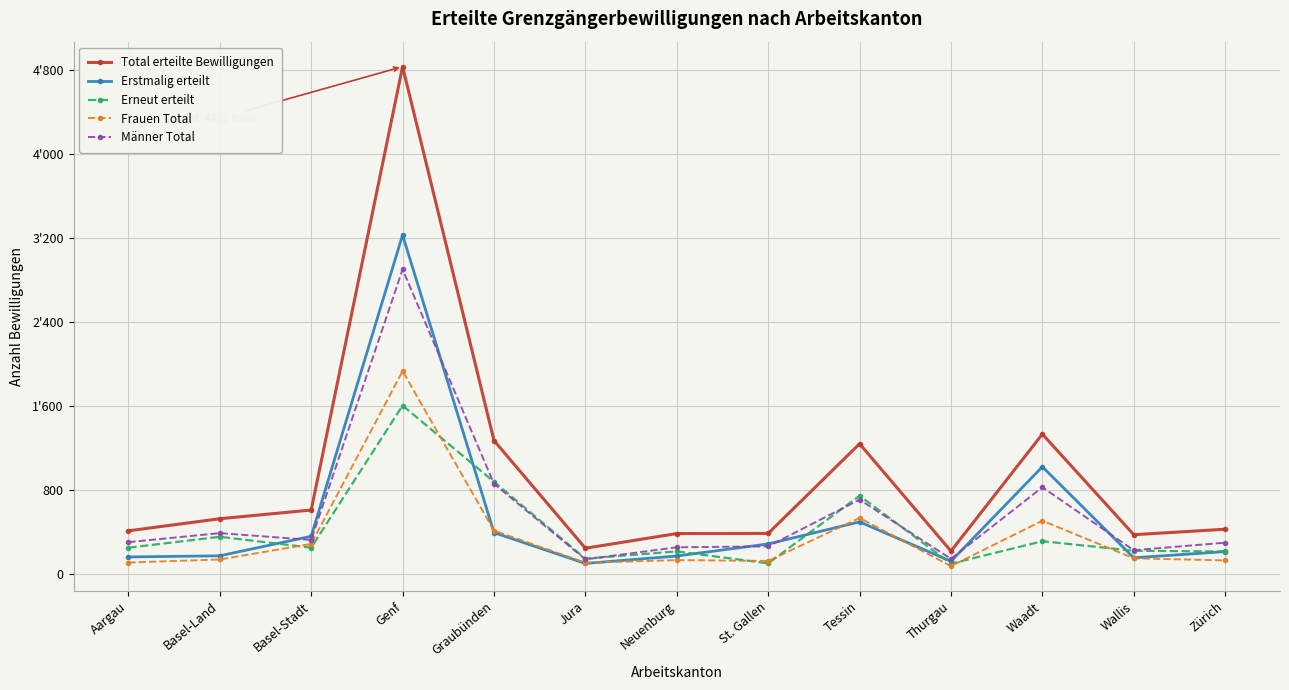

What are all the series names shown in the legend?

Total erteilte Bewilligungen, Erstmalig erteilt, Erneut erteilt, Frauen Total, Männer Total